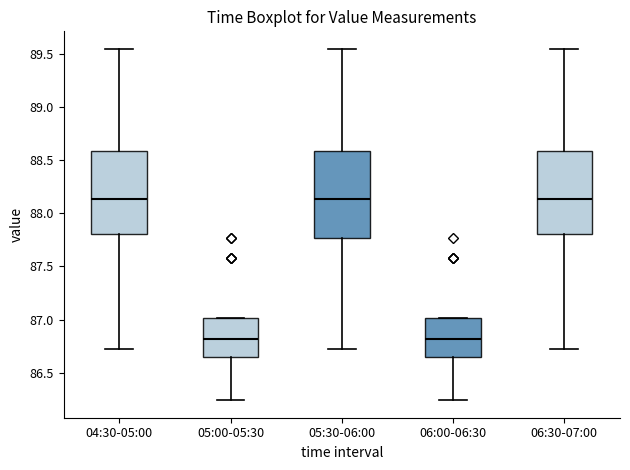

Where does the lower whisker of the box for 04:30-05:00 end on the y-axis? The values are not printed on the chart, so give them approximately, as read against the axis.

86.70